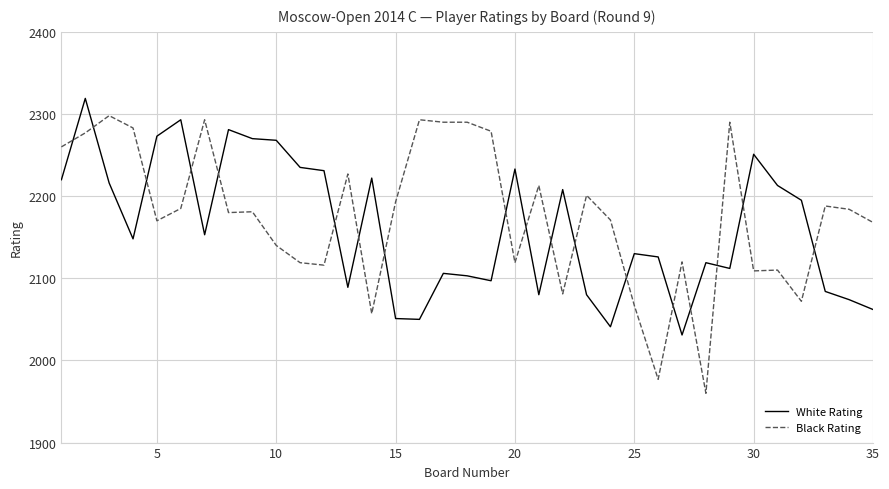

Which series ends up on top after the final intersection of Black Rating and White Rating?

Black Rating